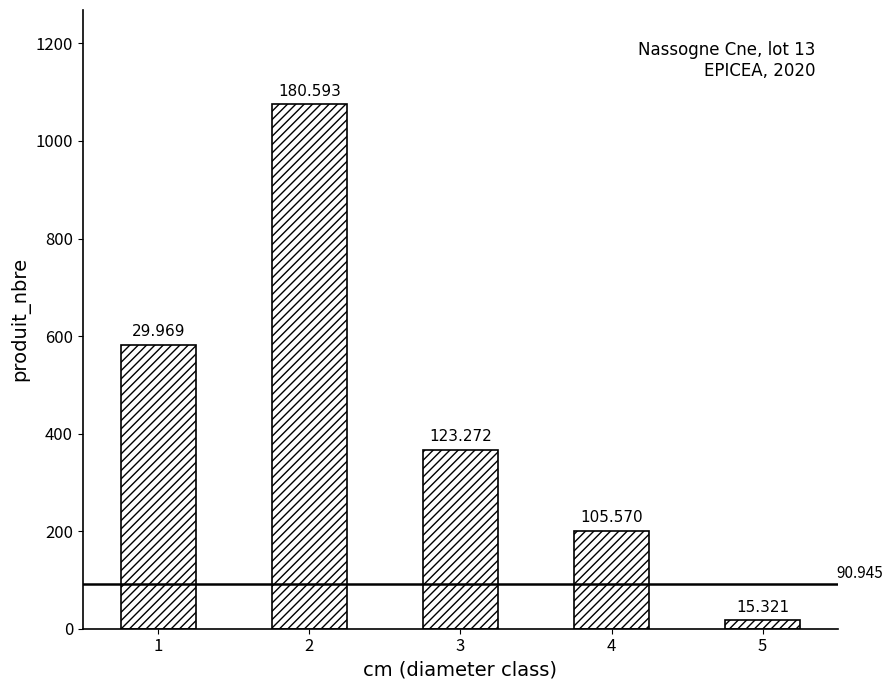

How many bars are there in total?

5